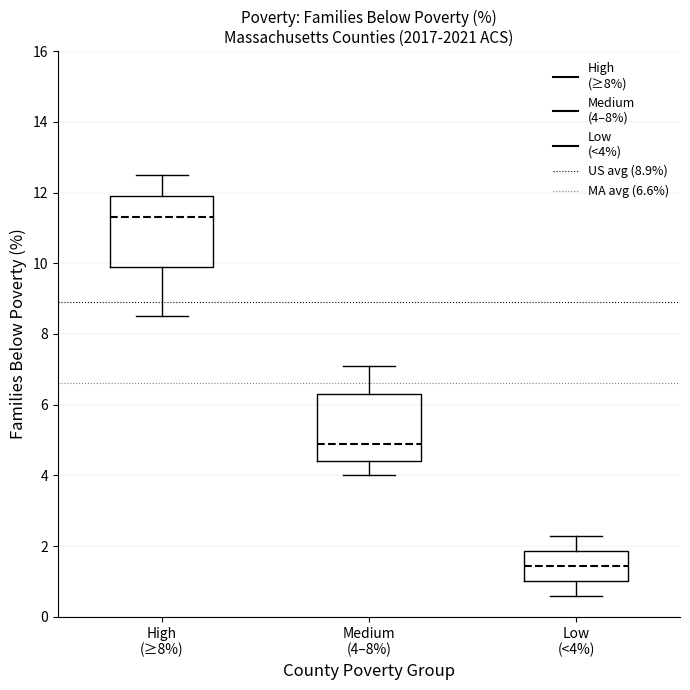

Reading left to right, transcribe this box plot: for each box, give where its median line is, the range the box spans, and where its two whiskers end, as read against the y-axis. The values are not printed on the chart, so give them approximately, as read against the axis.

High (≥8%): median 11.4, box 10.0 to 12.0, whiskers 8.6 to 12.6
Medium (4–8%): median 5.0, box 4.4 to 6.4, whiskers 4.0 to 7.2
Low (<4%): median 1.4, box 1.0 to 1.8, whiskers 0.6 to 2.4